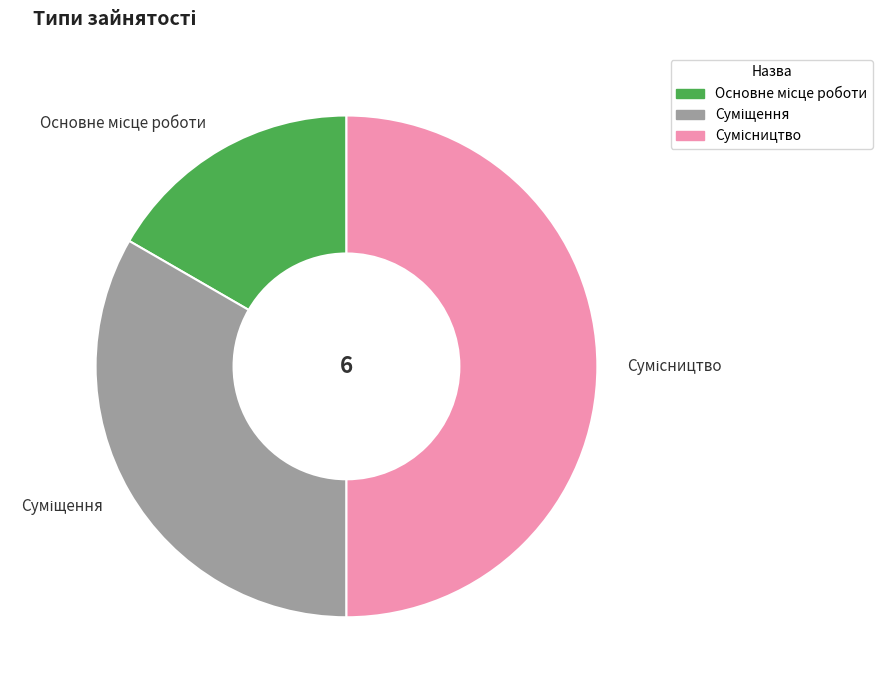

To the nearest percent, what is the difference between the Сумісництво and Основне місце роботи slice percentages?

33%